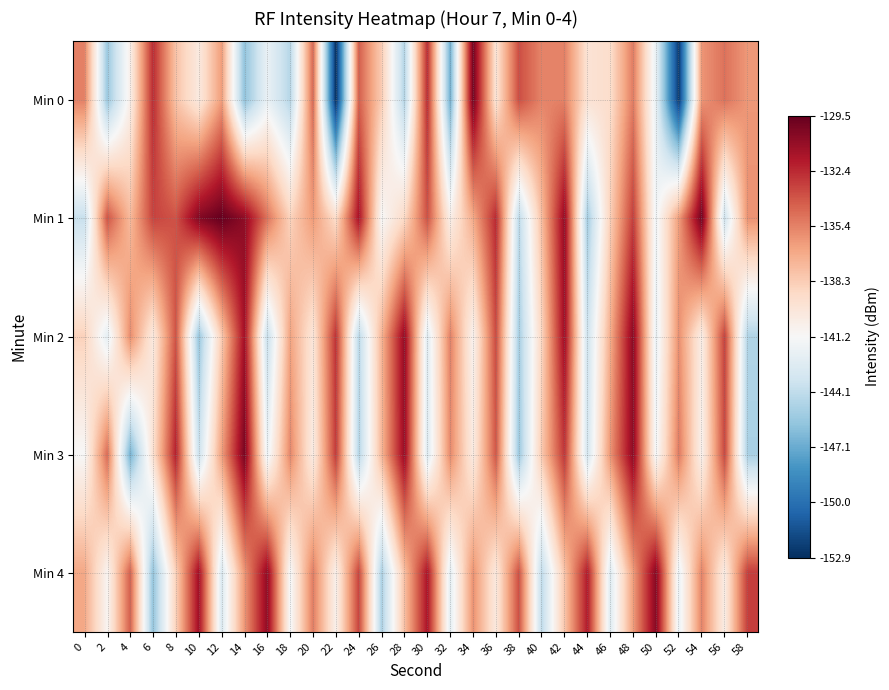

Reading right to left, extract all data points from this chart.

Min 0: 58=-136.1	56=-134.8	54=-136.0	52=-152.5	50=-142.2	48=-135.2	46=-139.2	44=-139.5	42=-135.3	40=-135.4	38=-133.6	36=-139.6	34=-129.9	32=-146.9	30=-132.5	28=-144.6	26=-138.3	24=-134.2	22=-152.9	20=-134.5	18=-144.5	16=-142.0	14=-145.8	12=-136.3	10=-140.0	8=-137.8	6=-132.5	4=-140.5	2=-145.5	0=-135.3
Min 1: 58=-135.9	56=-143.5	54=-129.8	52=-136.3	50=-141.7	48=-133.1	46=-138.4	44=-145.2	42=-130.9	40=-137.6	38=-144.3	36=-132.4	34=-136.8	32=-140.5	30=-133.7	28=-138.9	26=-141.2	24=-131.5	22=-139.1	20=-136.2	18=-138.6	16=-134.9	14=-130.7	12=-129.5	10=-130.4	8=-133.8	6=-133.3	4=-137.5	2=-133.8	0=-143.9
Min 2: 58=-144.7	56=-133.2	54=-140.4	52=-135.8	50=-142.1	48=-130.6	46=-136.9	44=-143.6	42=-131.2	40=-138.7	38=-145.1	36=-133.5	34=-140.8	32=-135.3	30=-142.6	28=-130.9	26=-137.2	24=-144.4	22=-132.7	20=-139.8	18=-136.5	16=-143.9	14=-131.4	12=-138.2	10=-145.6	8=-133.8	6=-140.1	4=-135.7	2=-142.3	0=-138.5
Min 3: 58=-145.0	56=-133.4	54=-140.7	52=-135.1	50=-141.5	48=-130.7	46=-136.0	44=-143.3	42=-132.8	40=-138.1	38=-145.5	36=-133.9	34=-140.2	32=-135.6	30=-142.8	28=-131.0	26=-137.3	24=-144.6	22=-133.0	20=-140.3	18=-135.5	16=-141.9	14=-130.1	12=-136.4	10=-143.7	8=-132.1	6=-139.4	4=-146.8	2=-134.6	0=-141.2
Min 4: 58=-133.1	56=-140.3	54=-135.4	52=-142.0	50=-130.5	48=-136.3	46=-142.7	44=-131.9	42=-137.9	40=-144.2	38=-133.7	36=-140.0	34=-135.9	32=-142.4	30=-131.6	28=-137.7	26=-144.9	24=-133.3	22=-140.6	20=-135.2	18=-141.4	16=-130.8	14=-136.1	12=-142.9	10=-131.3	8=-138.5	6=-145.8	4=-134.2	2=-140.9	0=-136.7